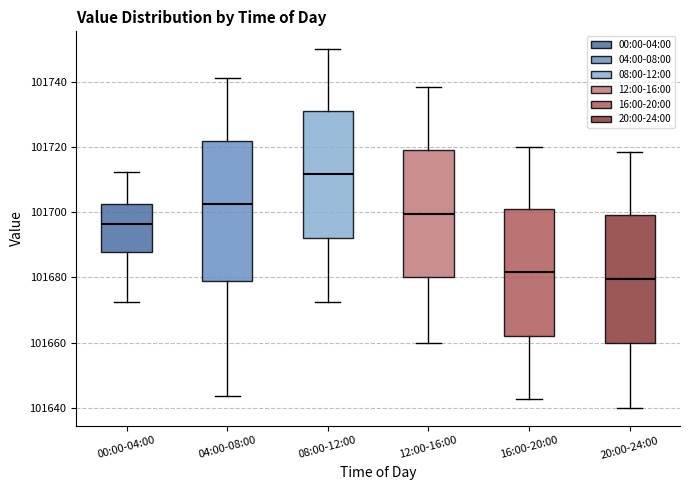

Where is the lower edge of the box for 00:00-04:00 on the y-axis? The values are not printed on the chart, so give them approximately, as read against the axis.

101688